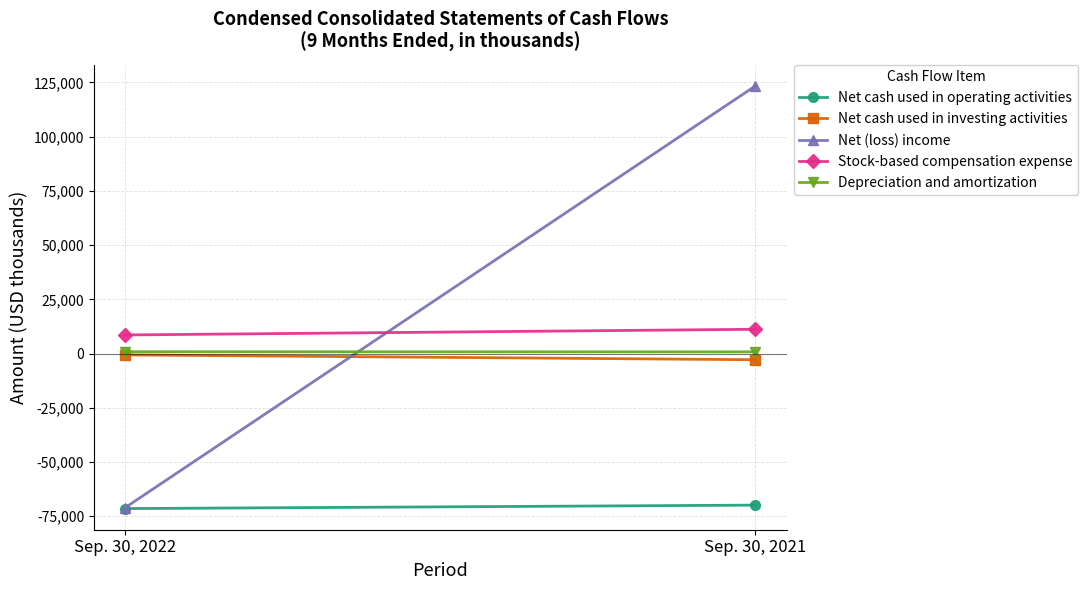

What is the value of the Net cash used in investing activities point at the 1st from the left?

-641